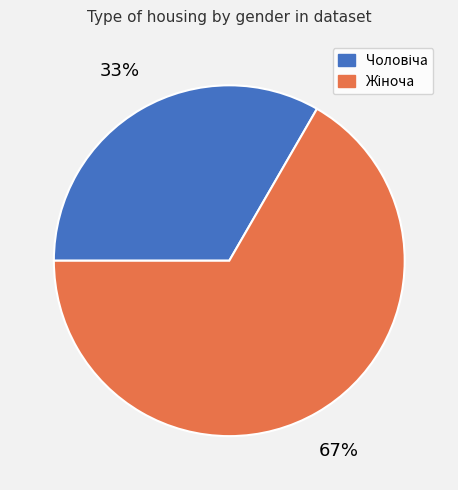

Does any single category account for the majority?

Yes